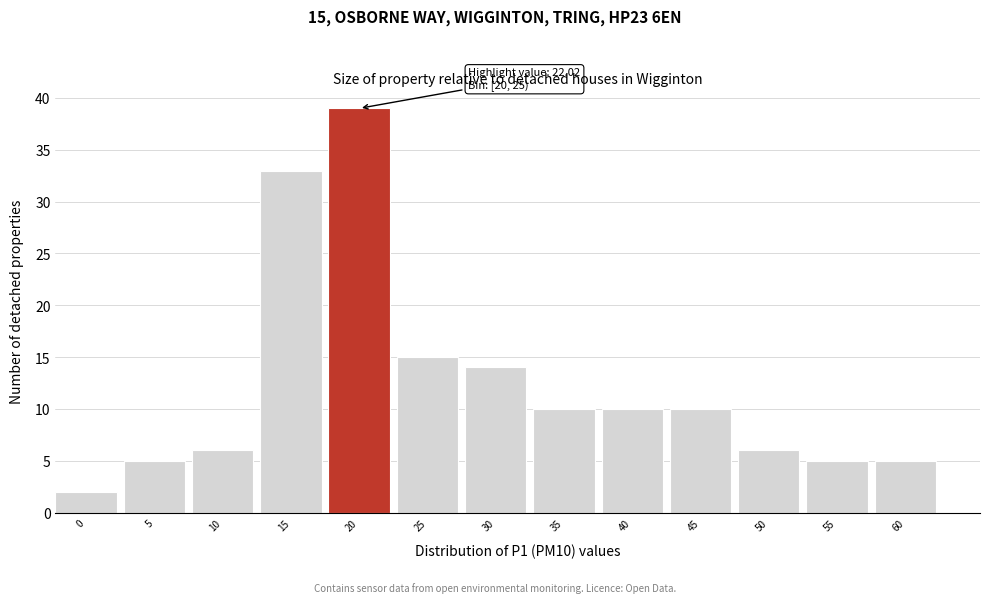

Reading right to left, transcribe all the data shown in this chart.

60=5	55=5	50=6	45=10	40=10	35=10	30=14	25=15	20=39	15=33	10=6	5=5	0=2